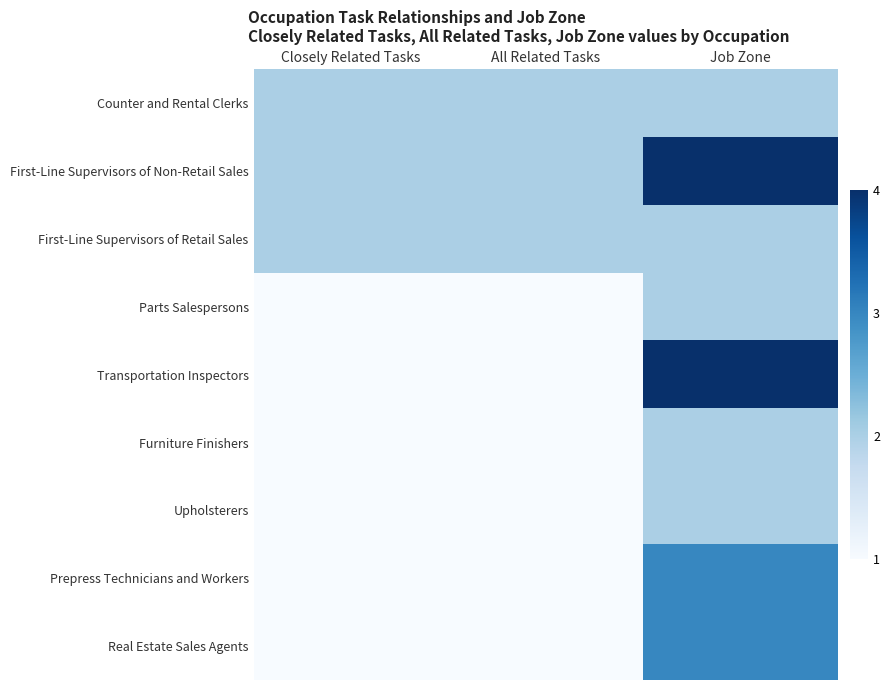

What is the smallest value displayed?

1